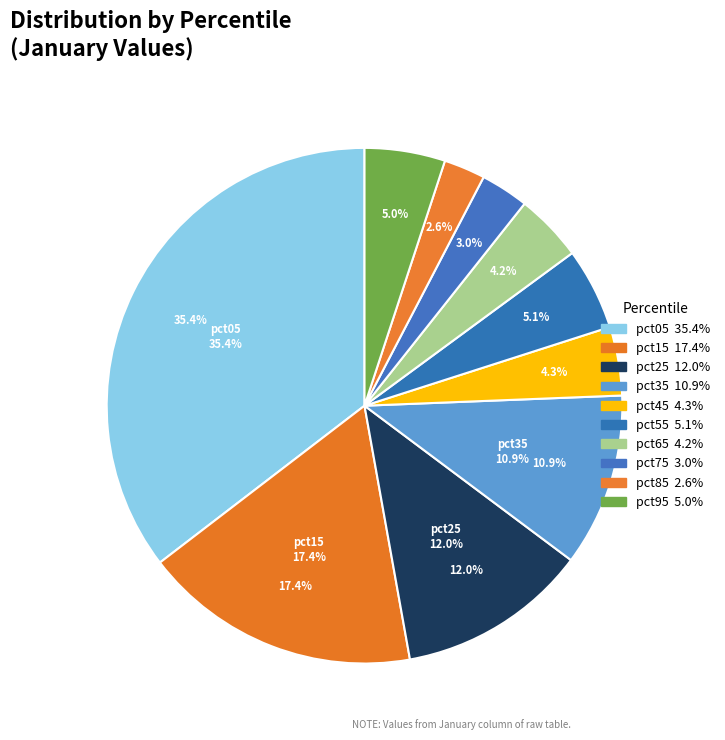

Does pct75 represent more than half of the total?

No